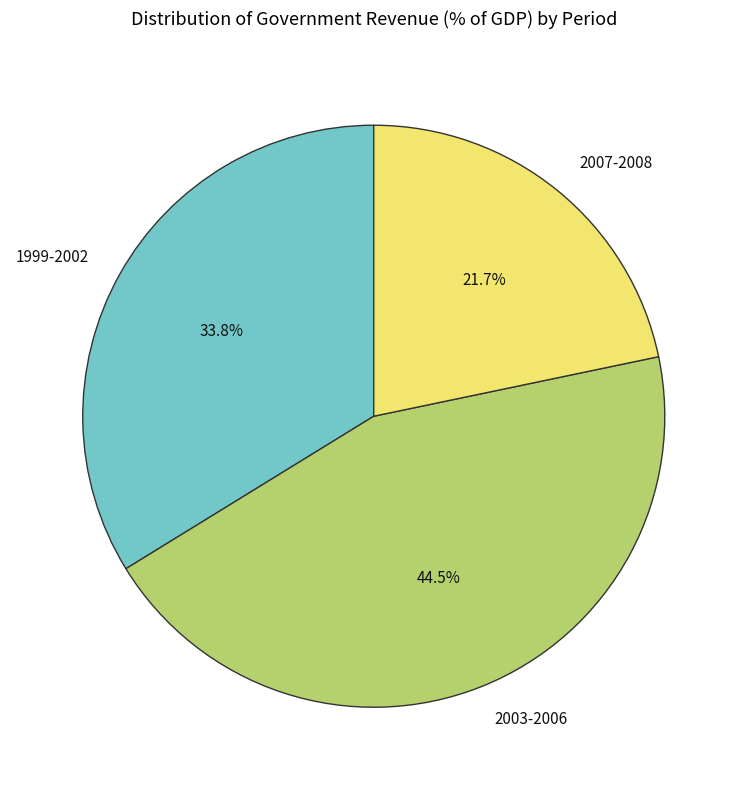

What is the total percentage of 2003-2006 and 2007-2008?

66.2%